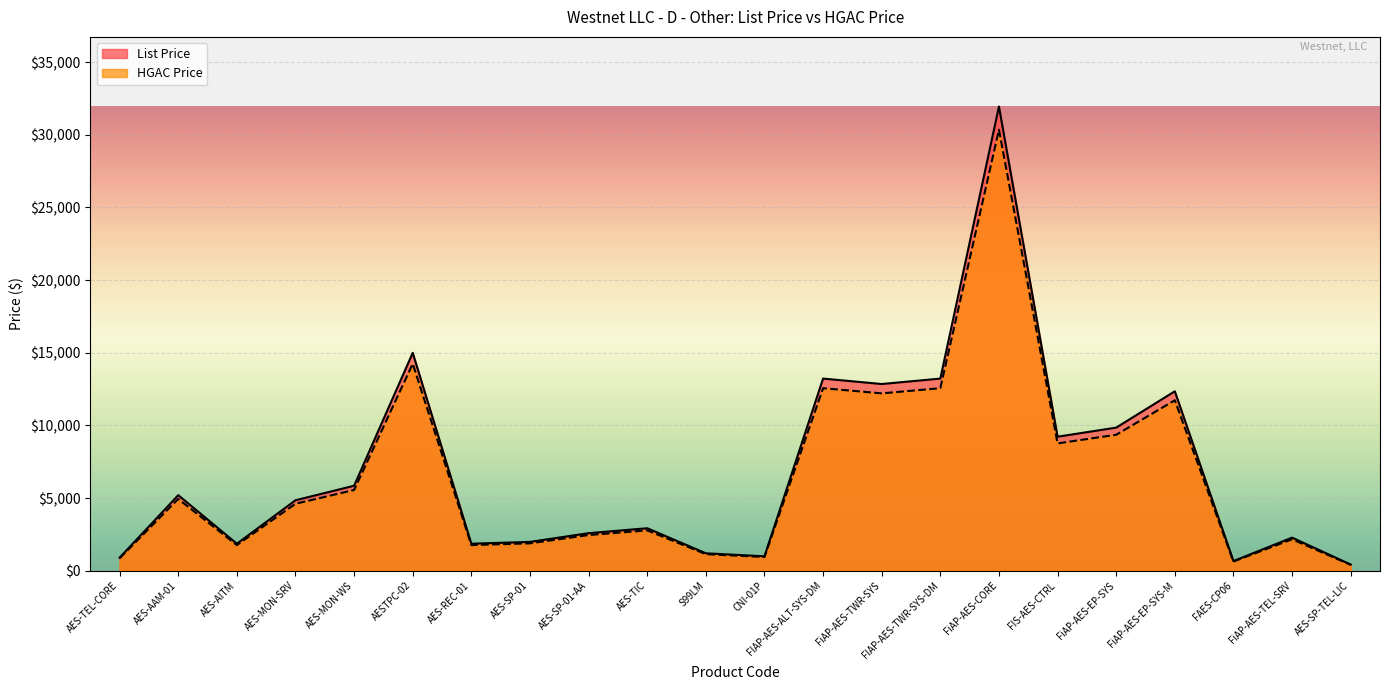

Reading right to left, extract all data points from this chart.

List Price: 425.0	2279.2	665.0	12350.0	9850.0	9225.0	31950.0	13225.0	12850.0	13225.0	995.0	1200.0	2925.0	2585.0	1985.0	1859.0	14995.0	5850.0	4850.0	1859.0	5200.0	899.0
HGAC Price: 403.8	2165.2	631.8	11732.5	9357.5	8763.8	30352.5	12563.8	12207.5	12563.8	945.2	1140.0	2778.8	2455.7	1885.8	1766.0	14245.2	5557.5	4607.5	1766.0	4940.0	854.0